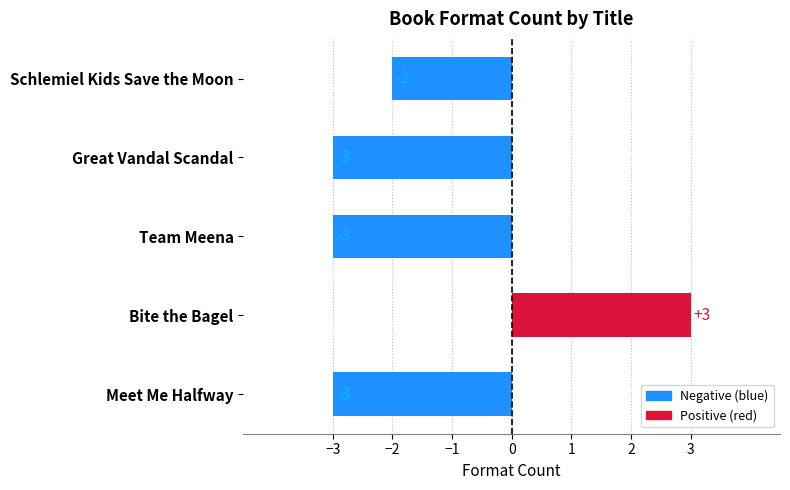

The chart shows a value of -3 at Team Meena. True or false?

True